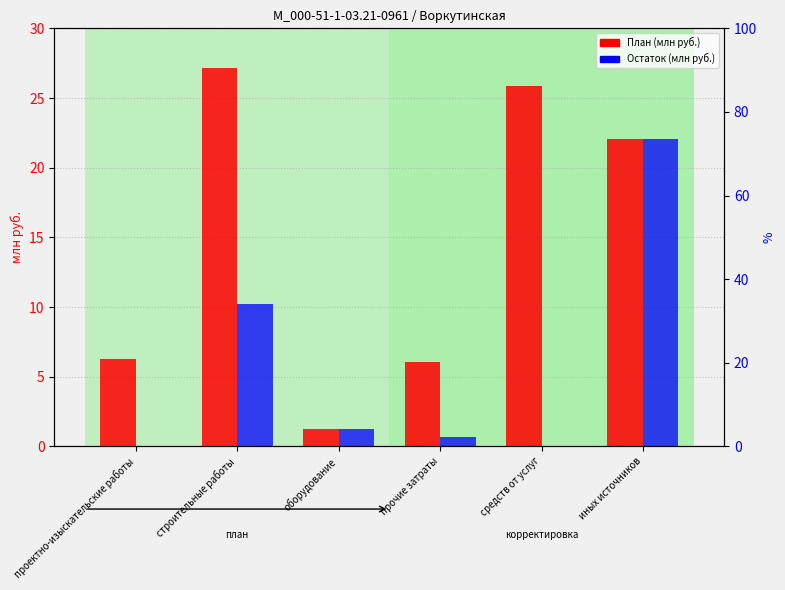

At which label does Остаток (млн руб.) first exceed 1?

строительные работы